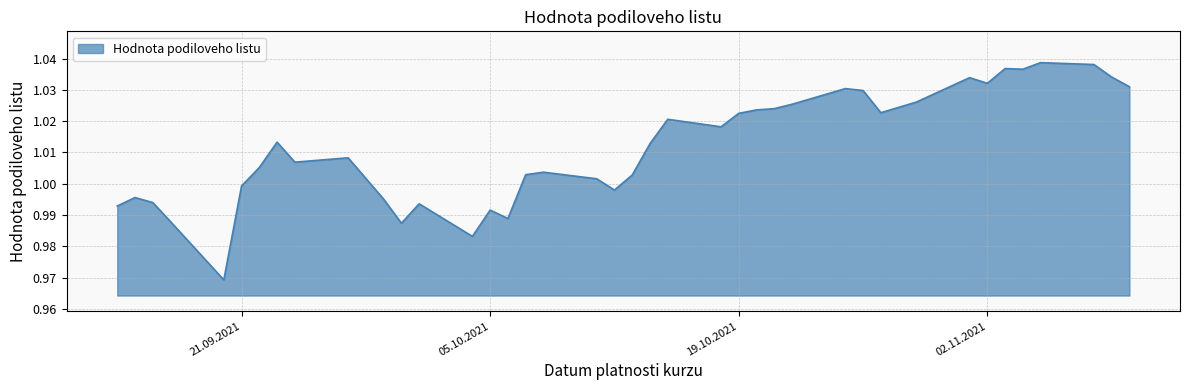

Does the chart display data point markers on the line(s)?

No